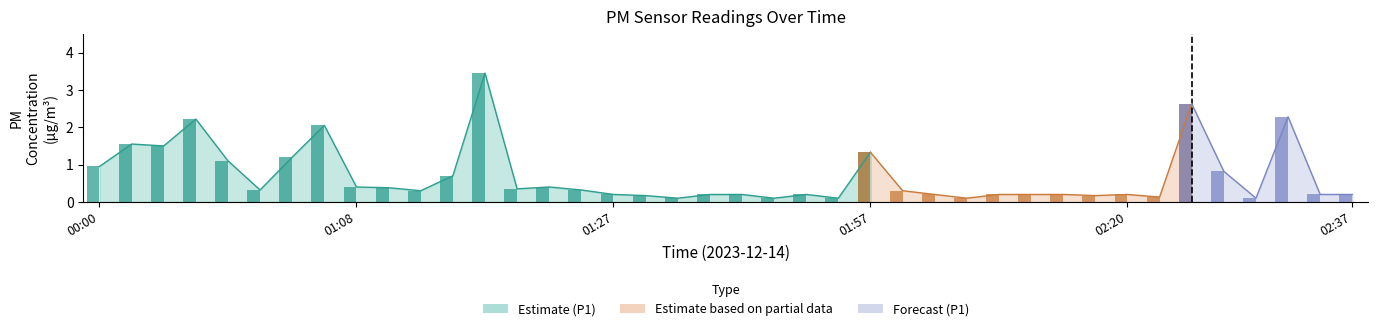

Which has a higher value, 01:50 or 02:15?

02:15